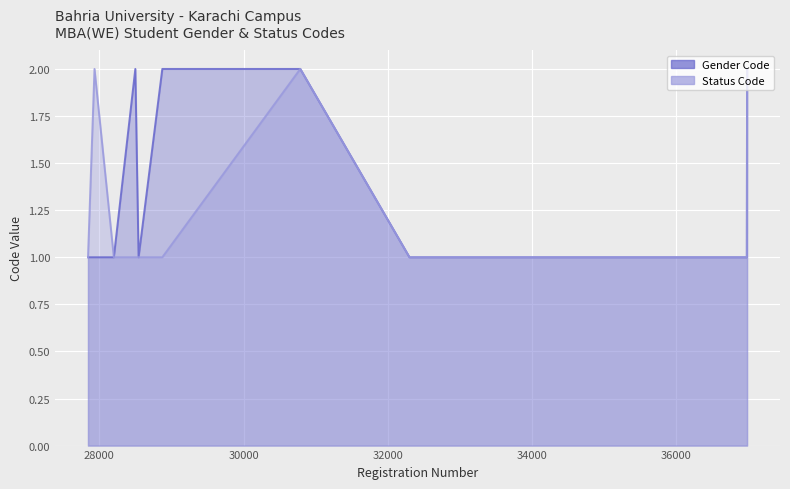

True or false: Status Code and Gender Code cross at least once.

False